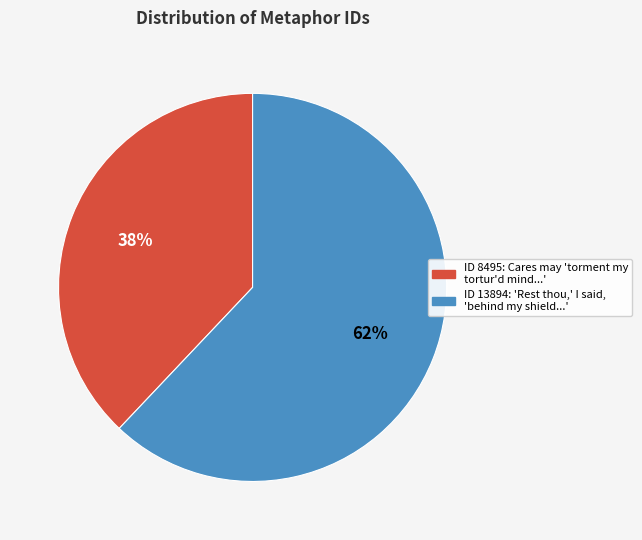

To the nearest percent, what is the difference between the largest and smallest slice percentages?

24%